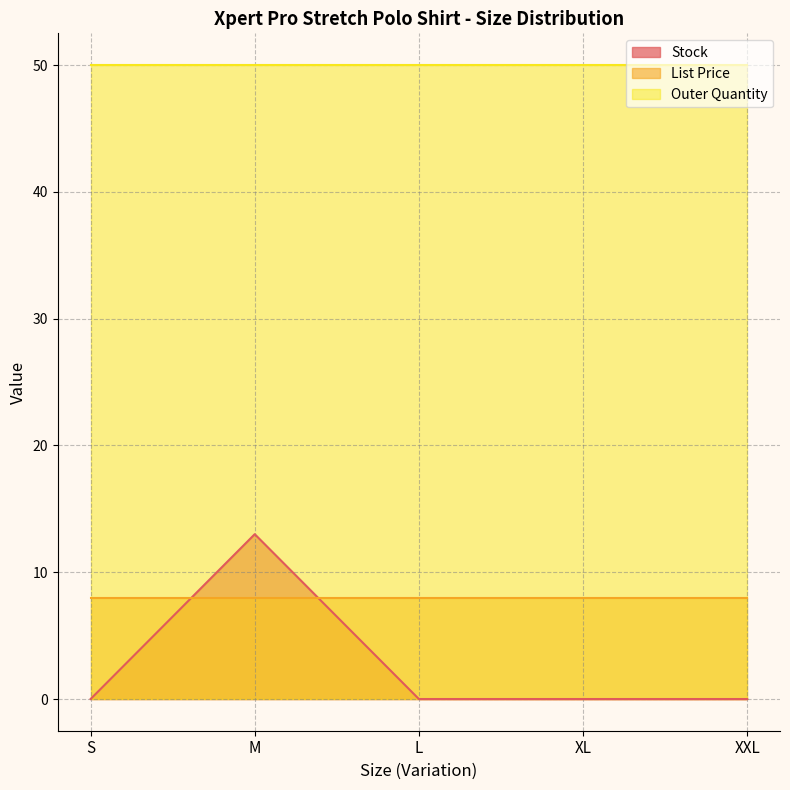

At which label does List Price reach its minimum?

S